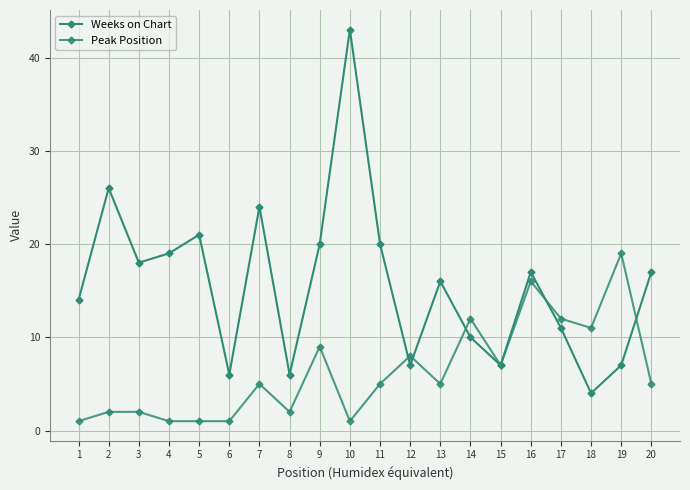

Count the number of data series in this chart.

2